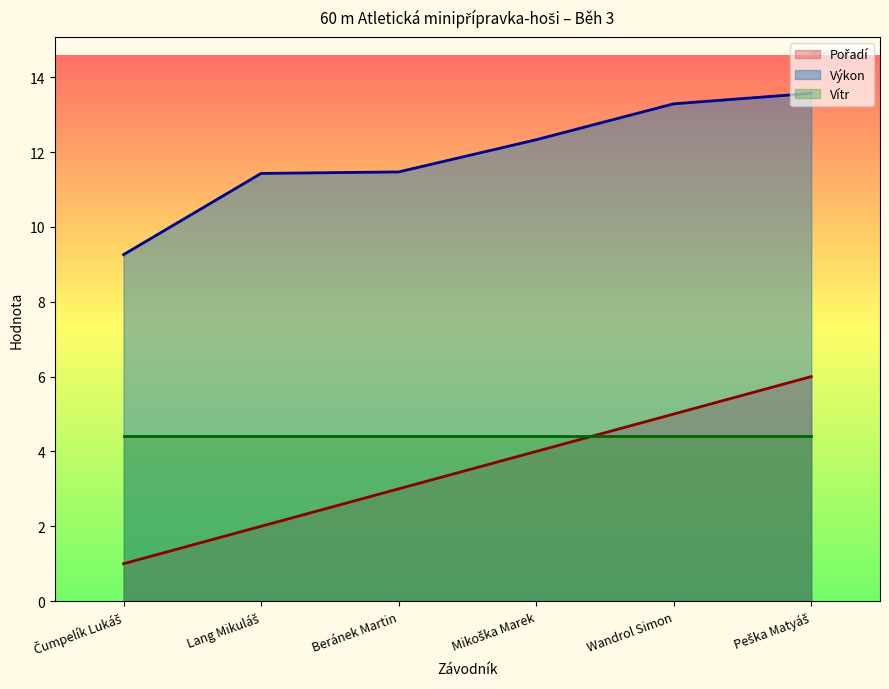

Which category has the highest value in the Výkon series?

Peška Matyáš